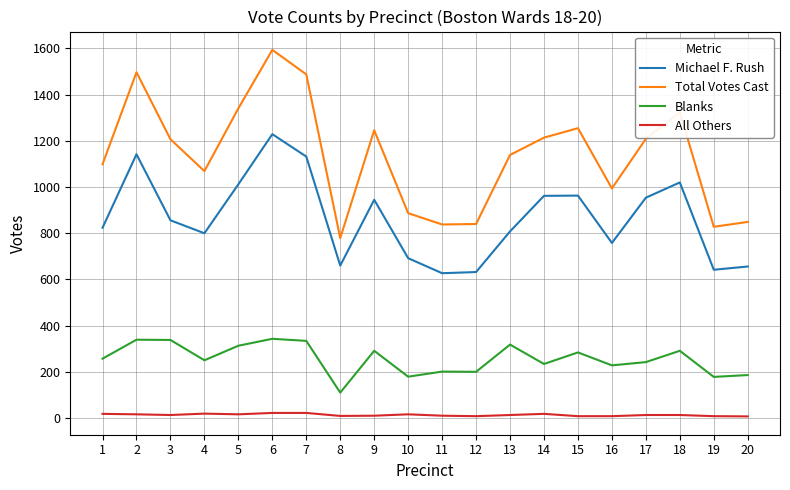

Where does the Total Votes Cast series first go above 1207?

2